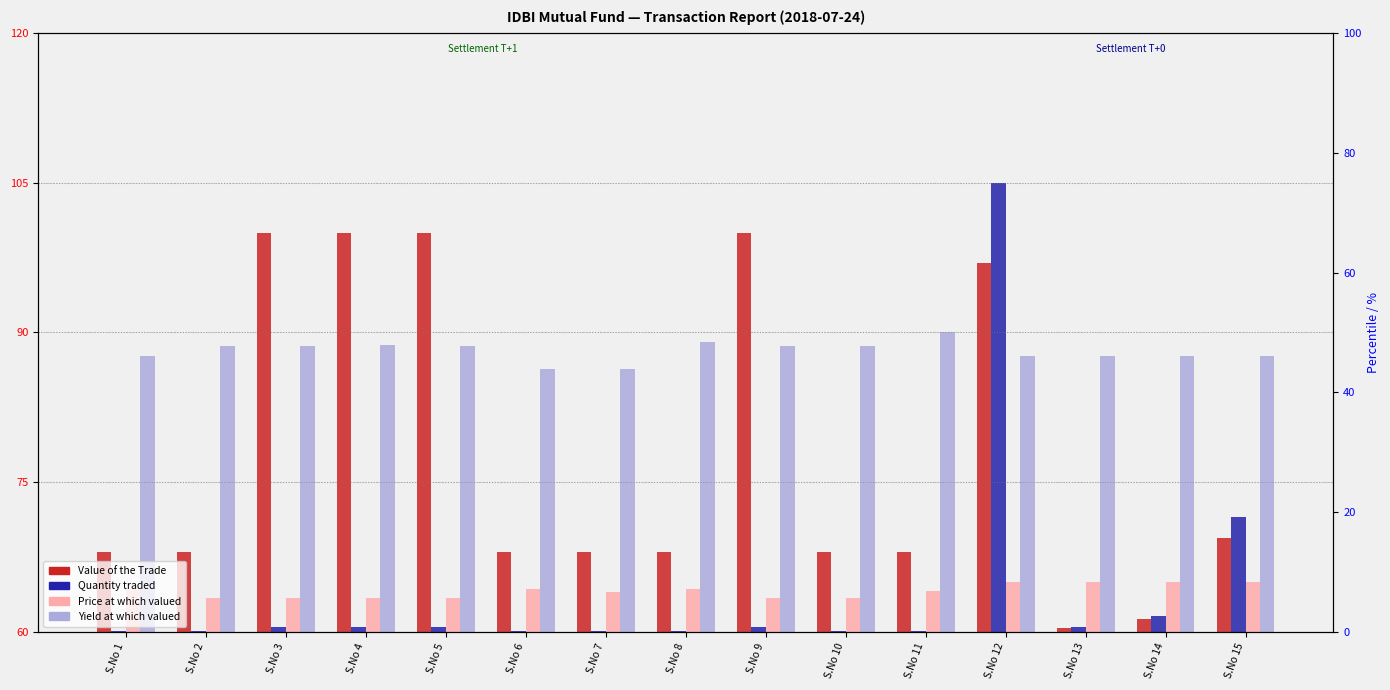

Are the bars horizontal?

No